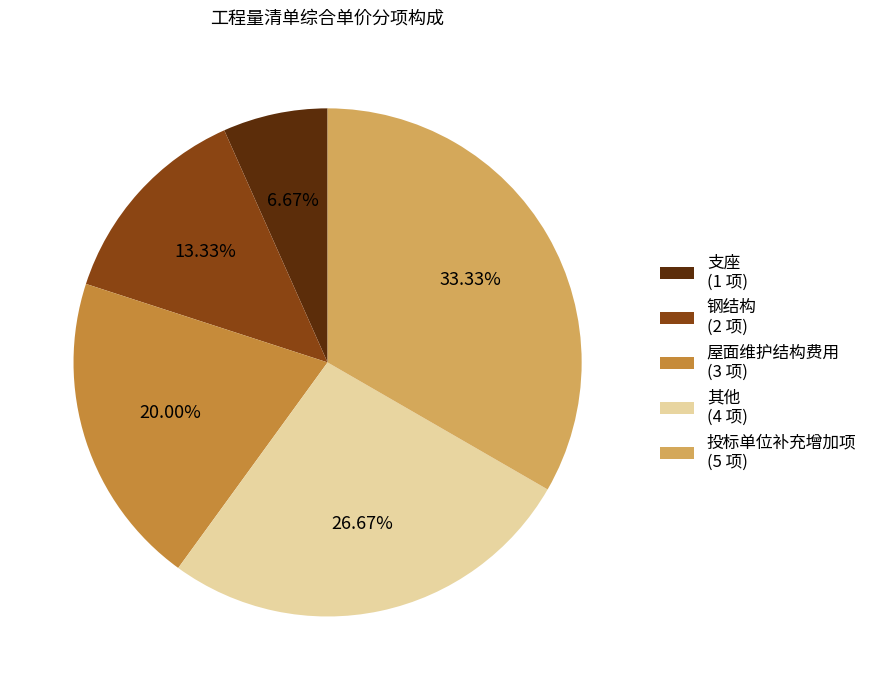

Is there any slice that represents more than half of the pie?

No